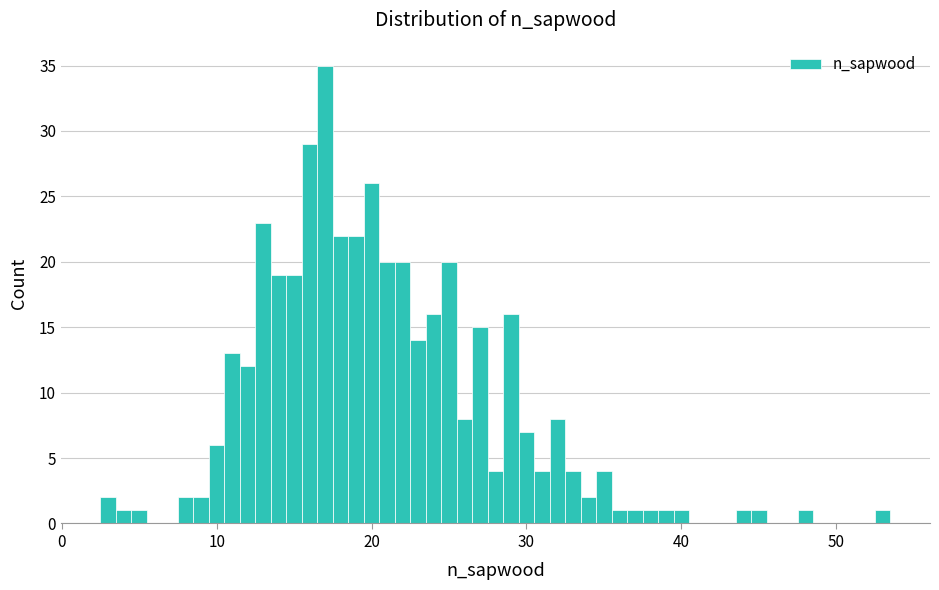

Around what value on the x-axis is the tallest bar? Give the approximate position of its centre, as read against the axis.

17